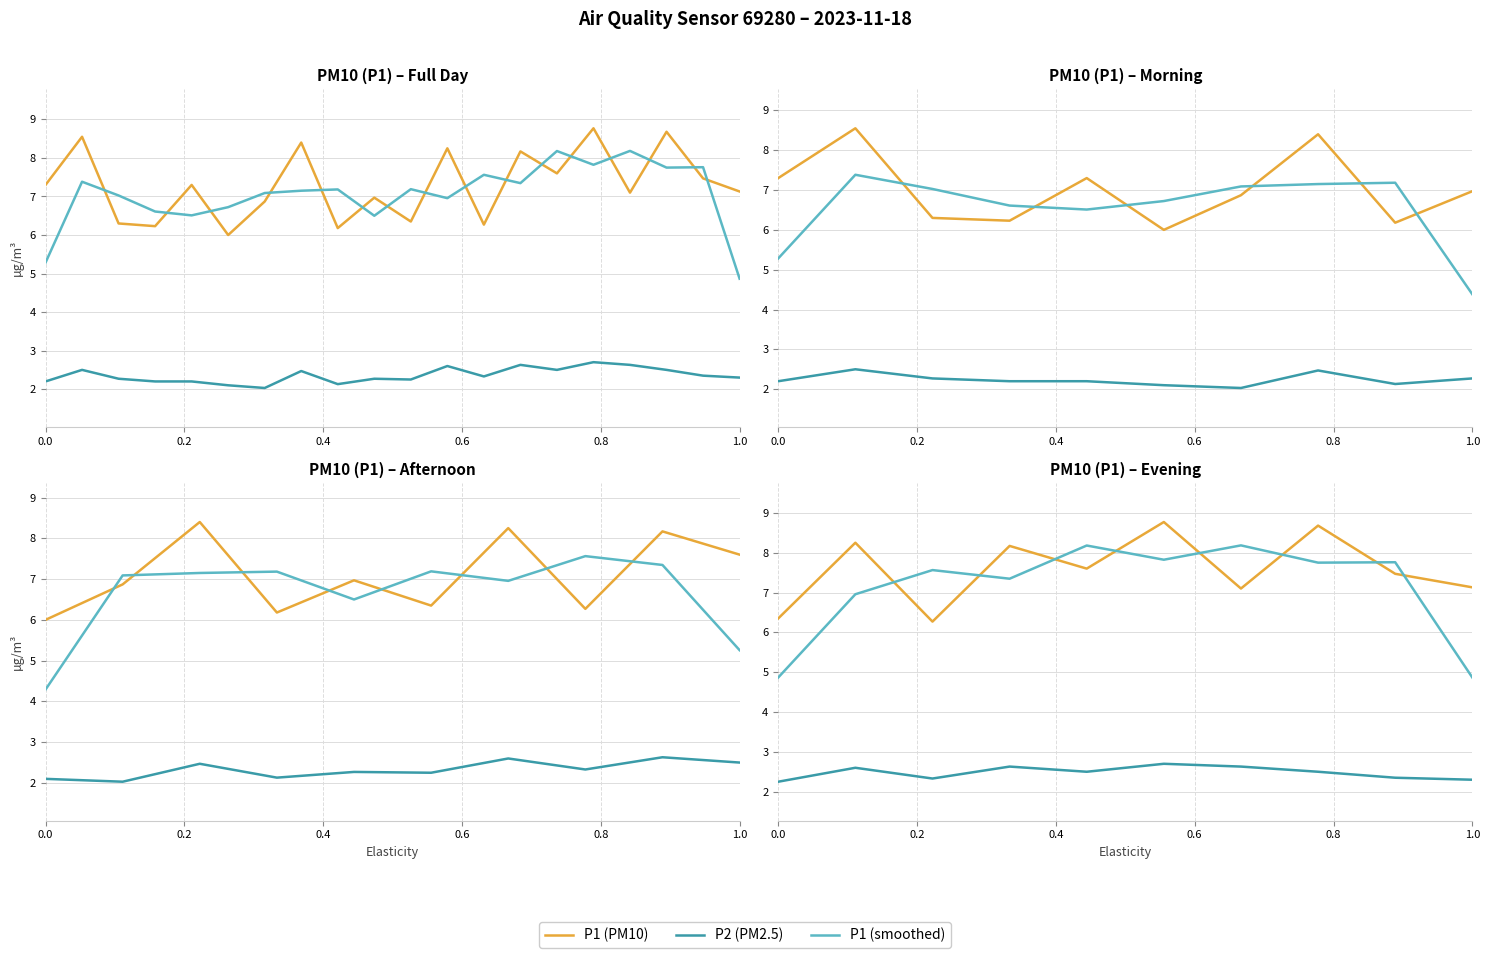

What is the maximum value for P2 (PM2.5)?

2.7